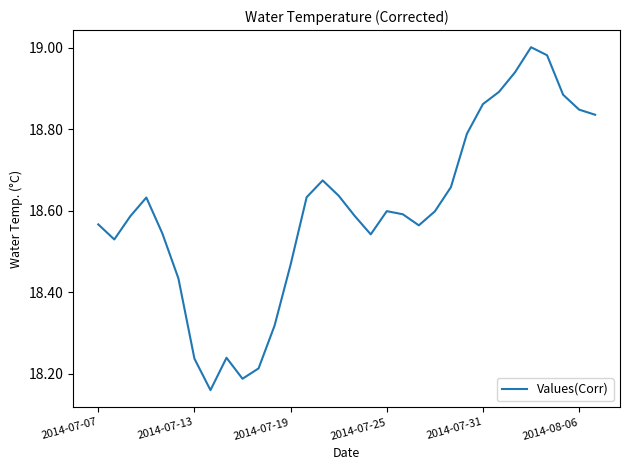

How many lines are shown in the chart?

1